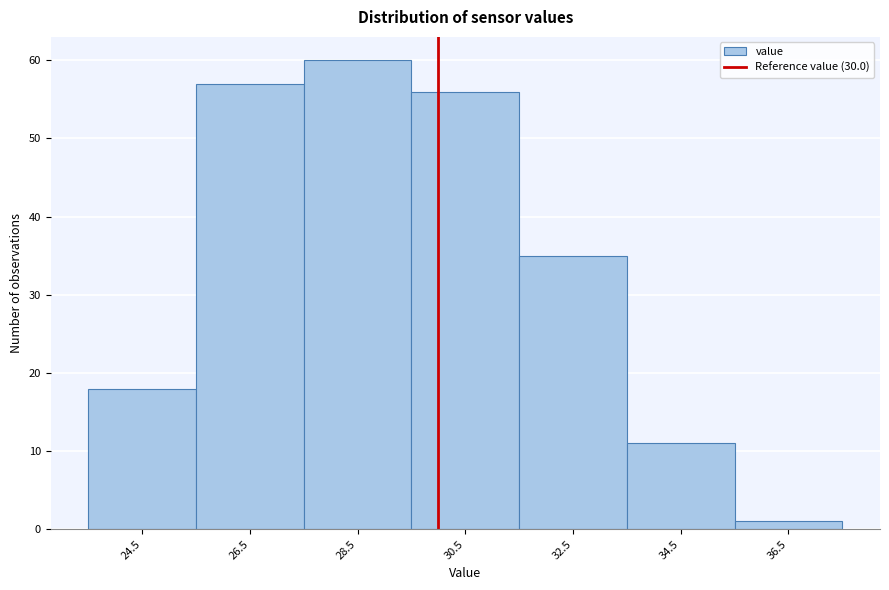

Which range on the x-axis has the tallest bar?

27.5 to 29.5